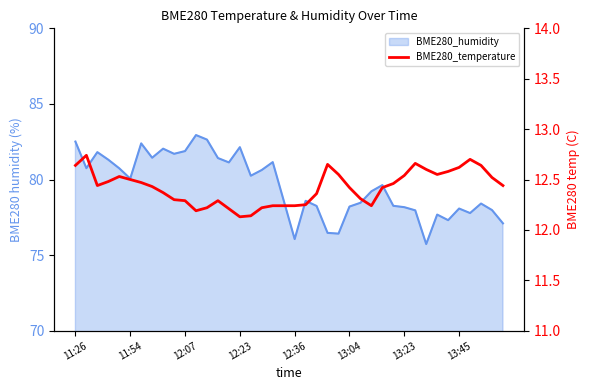

Is it true that the value at 12:36 is 12.2?

True